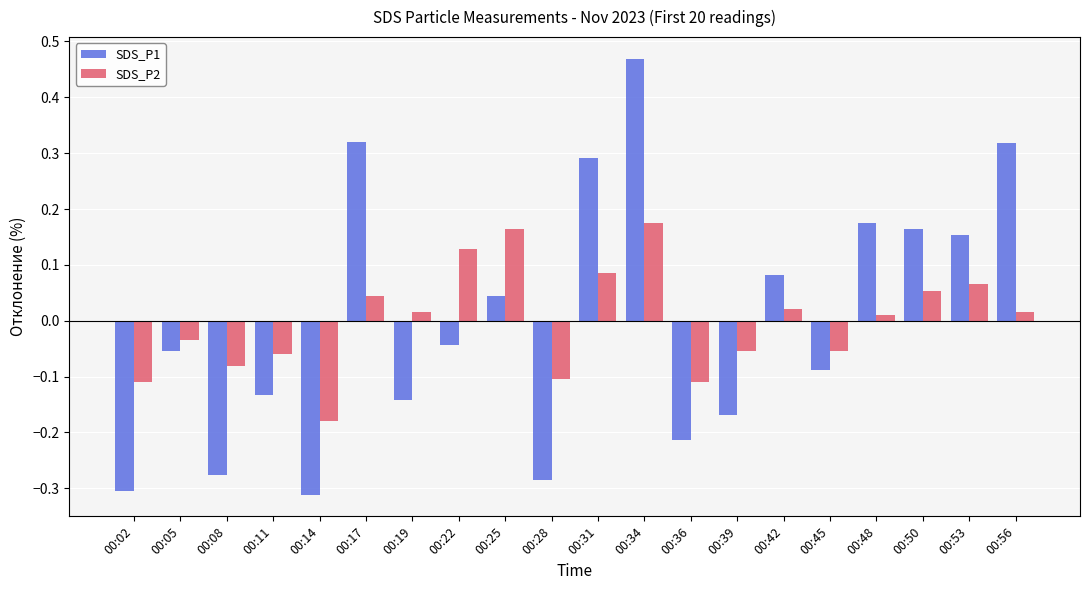

Which series has the largest range (max minus min)?

SDS_P1